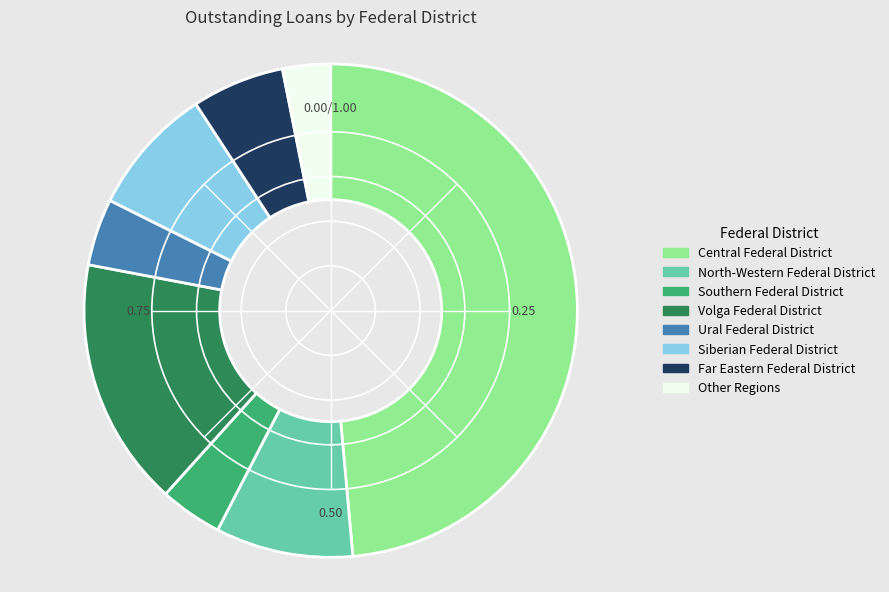

Between Siberian Federal District and Central Federal District, which is larger?

Central Federal District